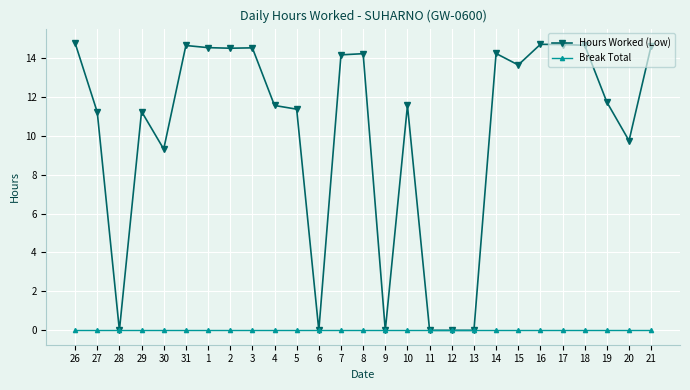

What is the label of the 16th point from the left?

10